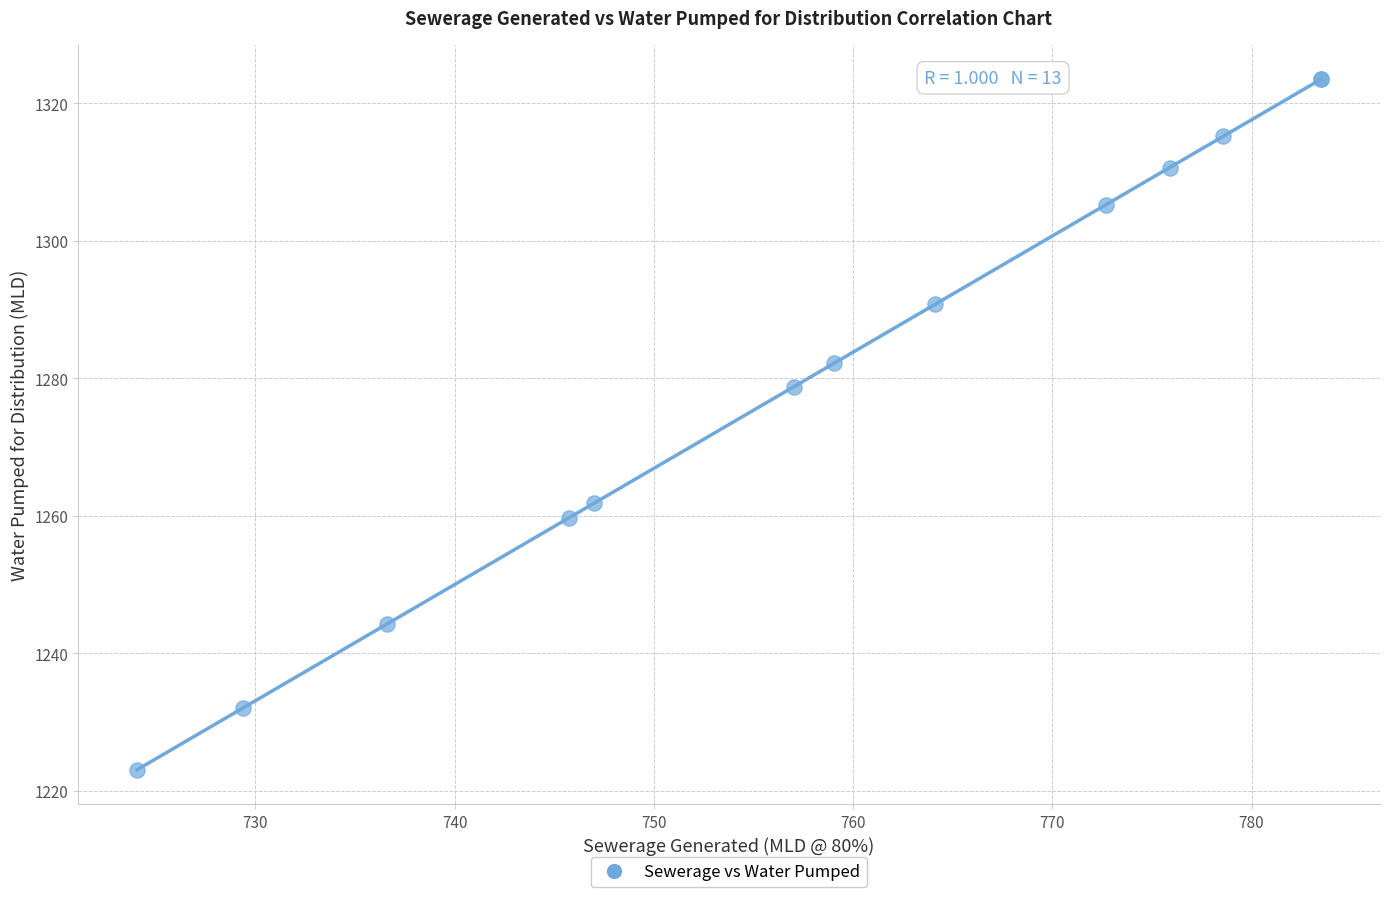

What Y value in the scatter plot is closest to 1273?

1278.8